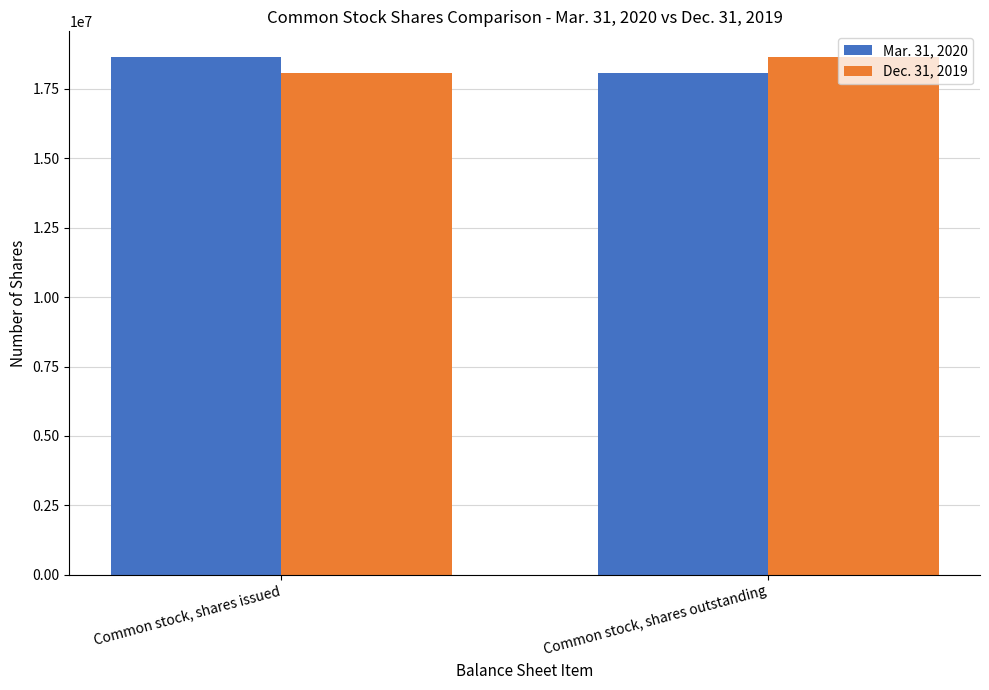

What are all the series names shown in the legend?

Mar. 31, 2020, Dec. 31, 2019